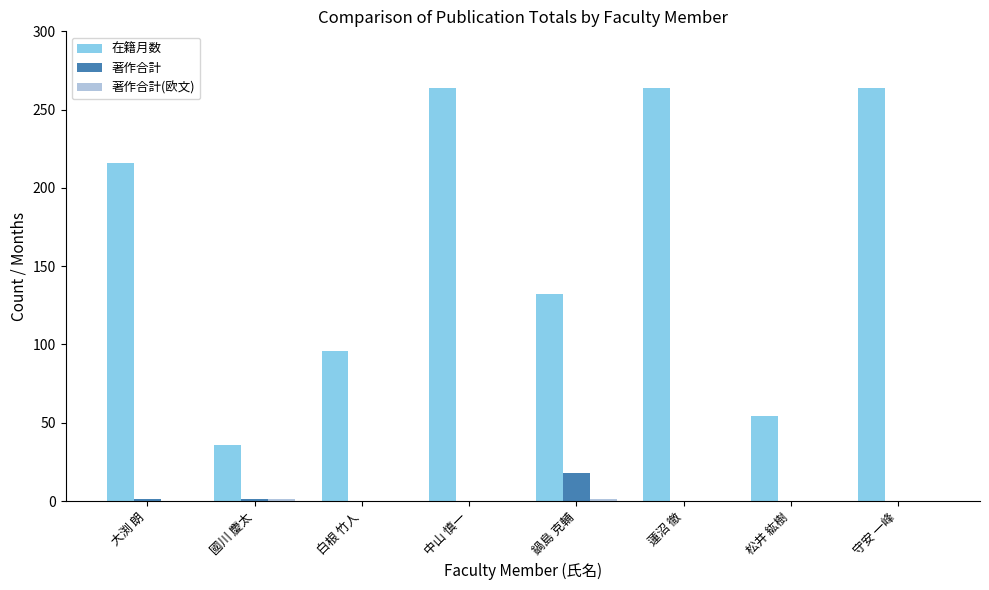

What is the total value across all series at 中山 慎一?

264